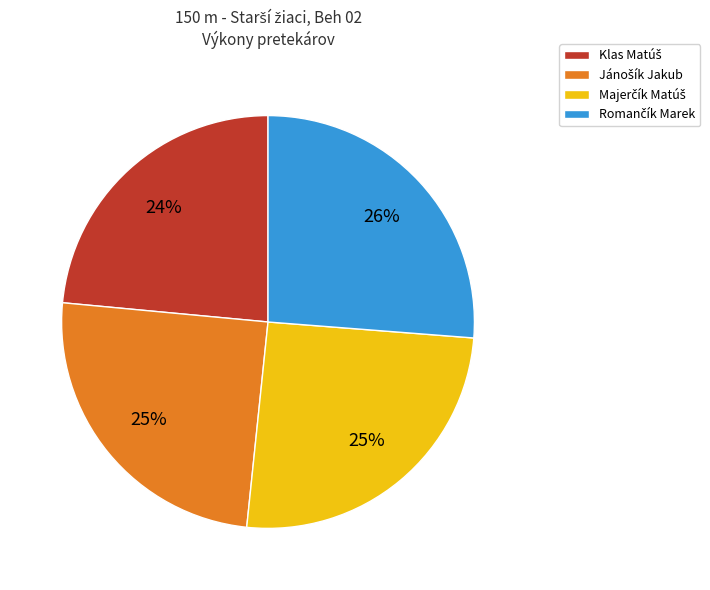

Does any single category account for the majority?

No